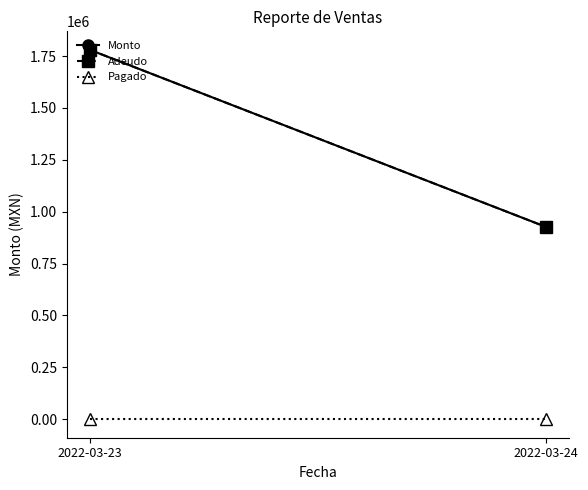

Rank the categories by Pagado value from highest to lowest.

2022-03-23, 2022-03-24